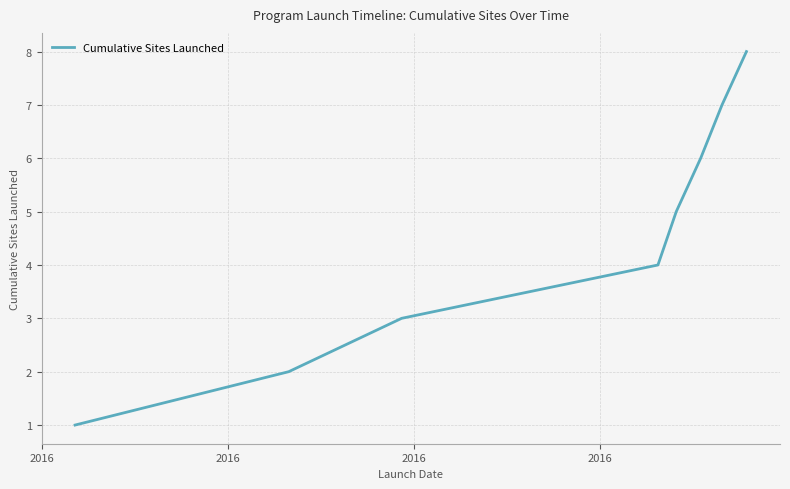

How many values are below 5?

4